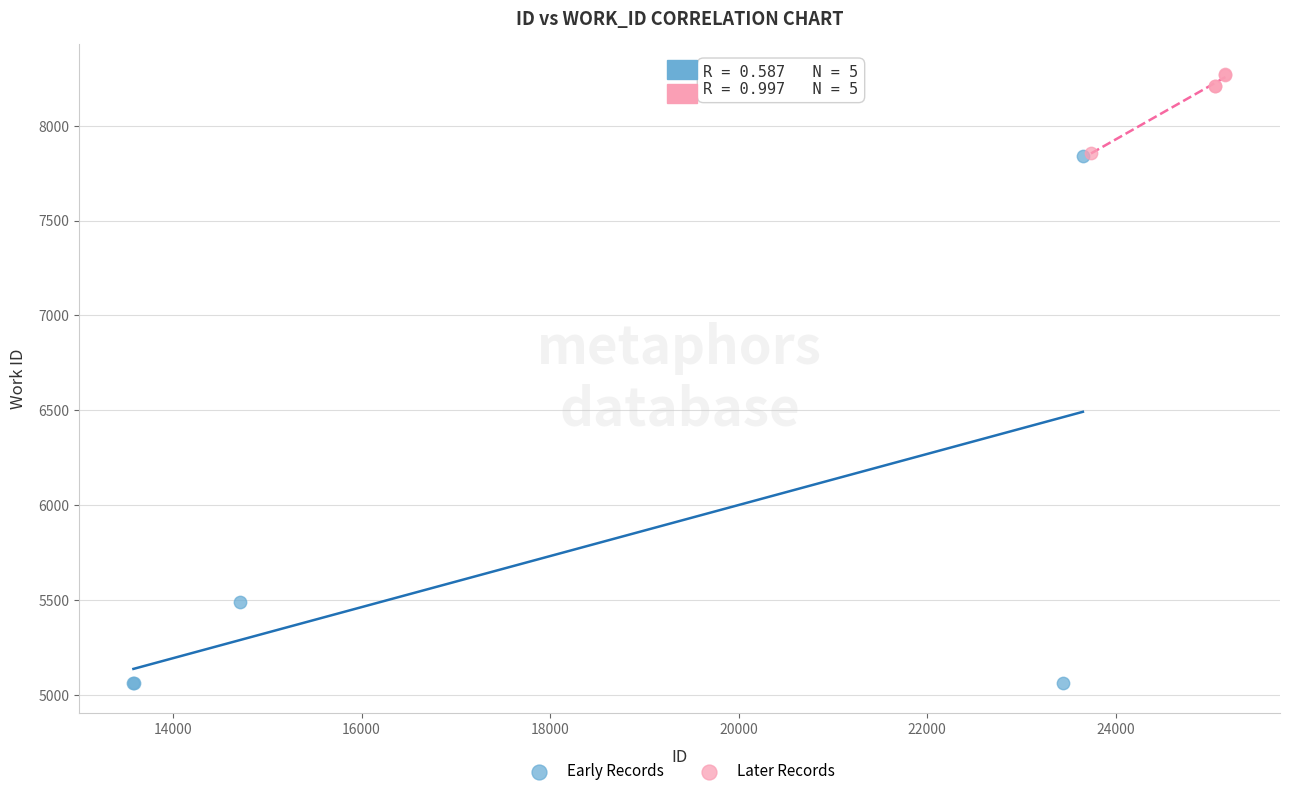

Which series contains the lowest Y value?

Early Records